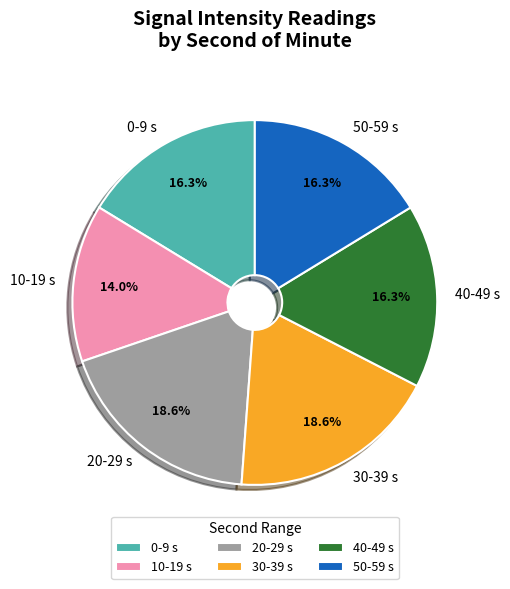

To the nearest percent, what is the average slice percentage?

17%